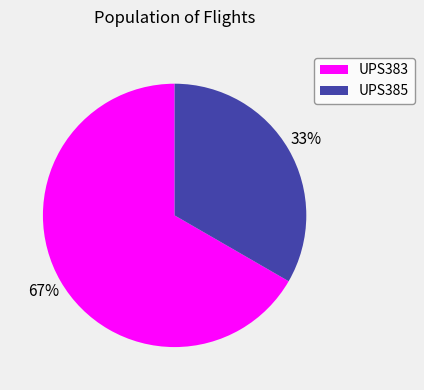

What is the majority slice?

UPS383